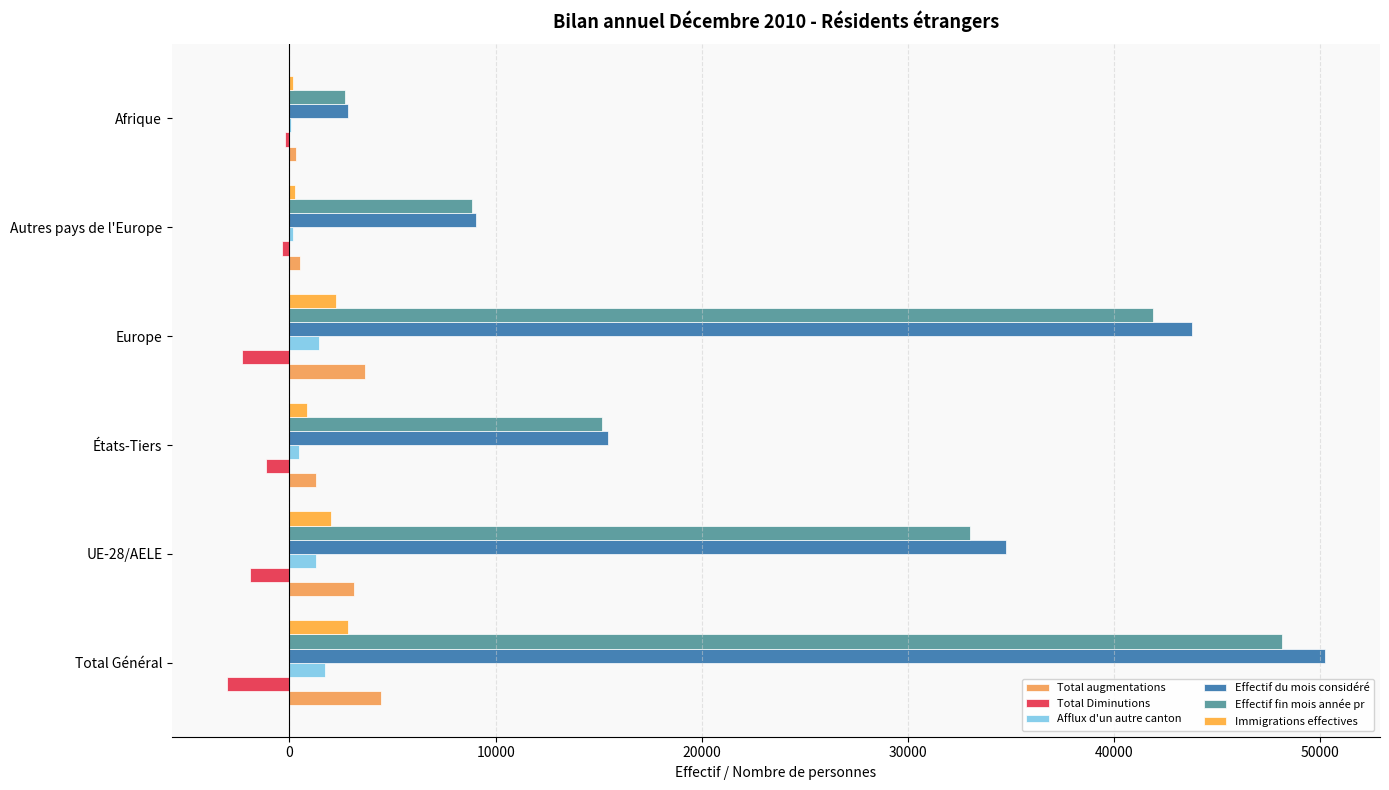

What is the highest value of the Afflux d'un autre canton series?

1706